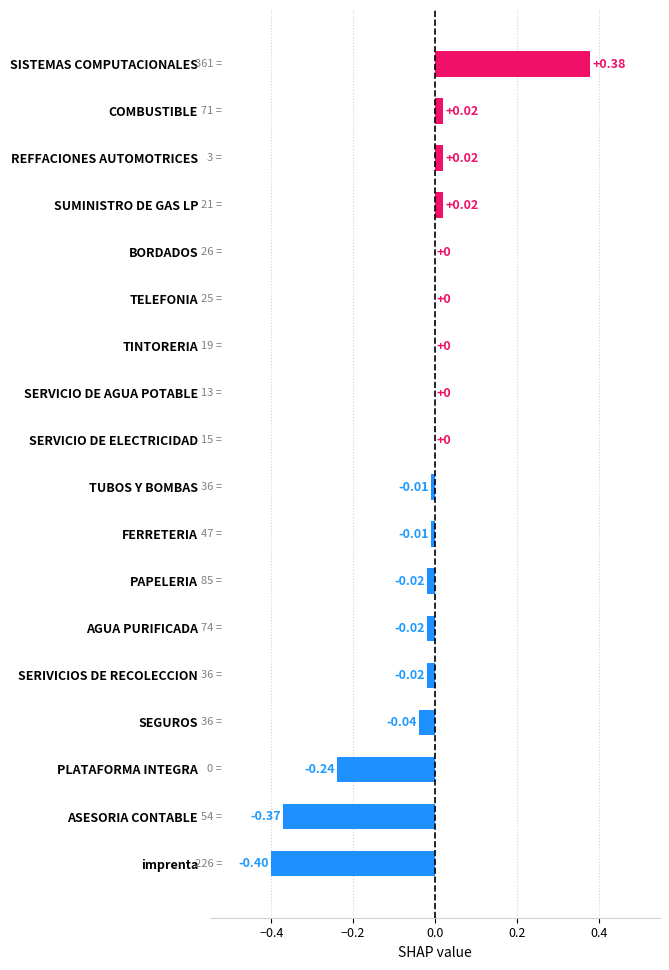

What is the sum of all values?

-0.7